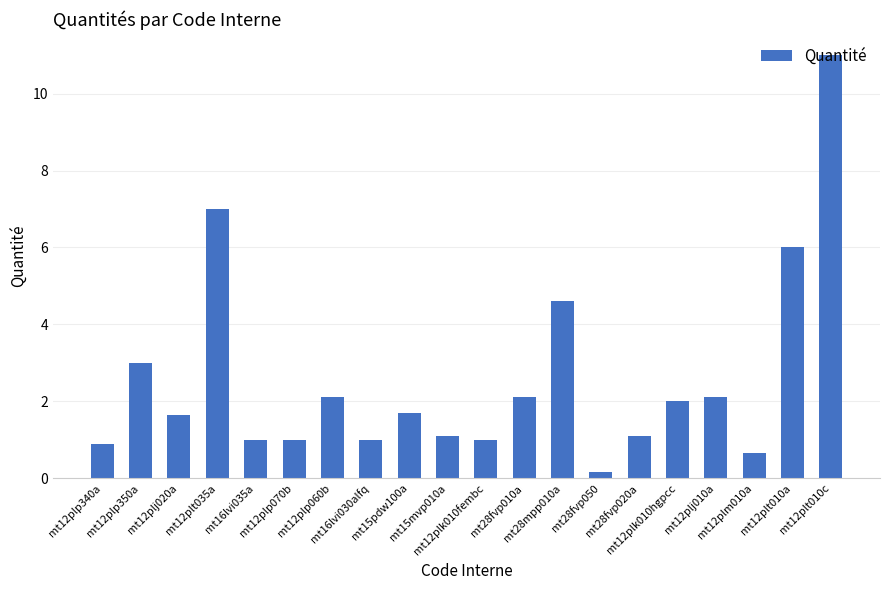

True or false: the data shows 4.6 at mt28mpp010a.

True